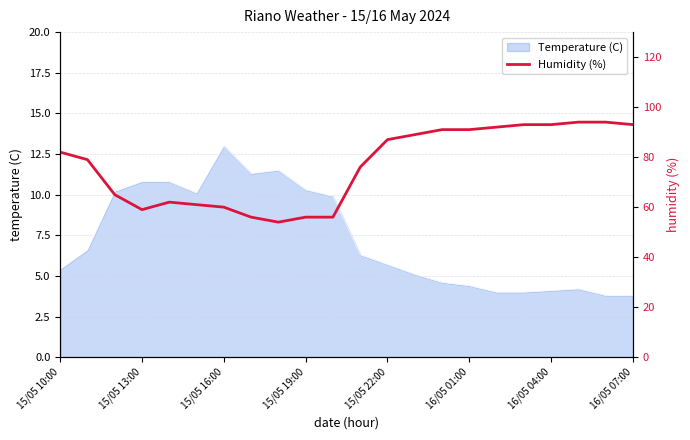

What is the lowest value of the Temperature (C) series?

3.8